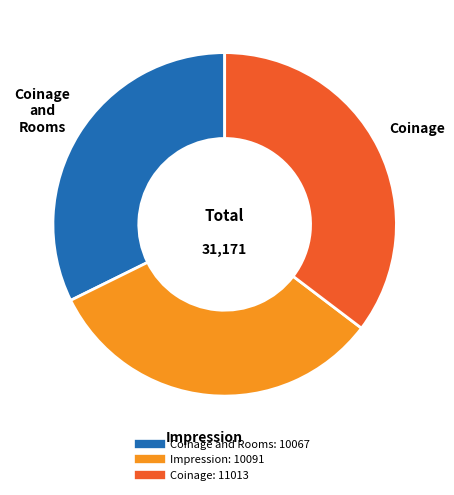

Is there any slice that represents more than half of the pie?

No